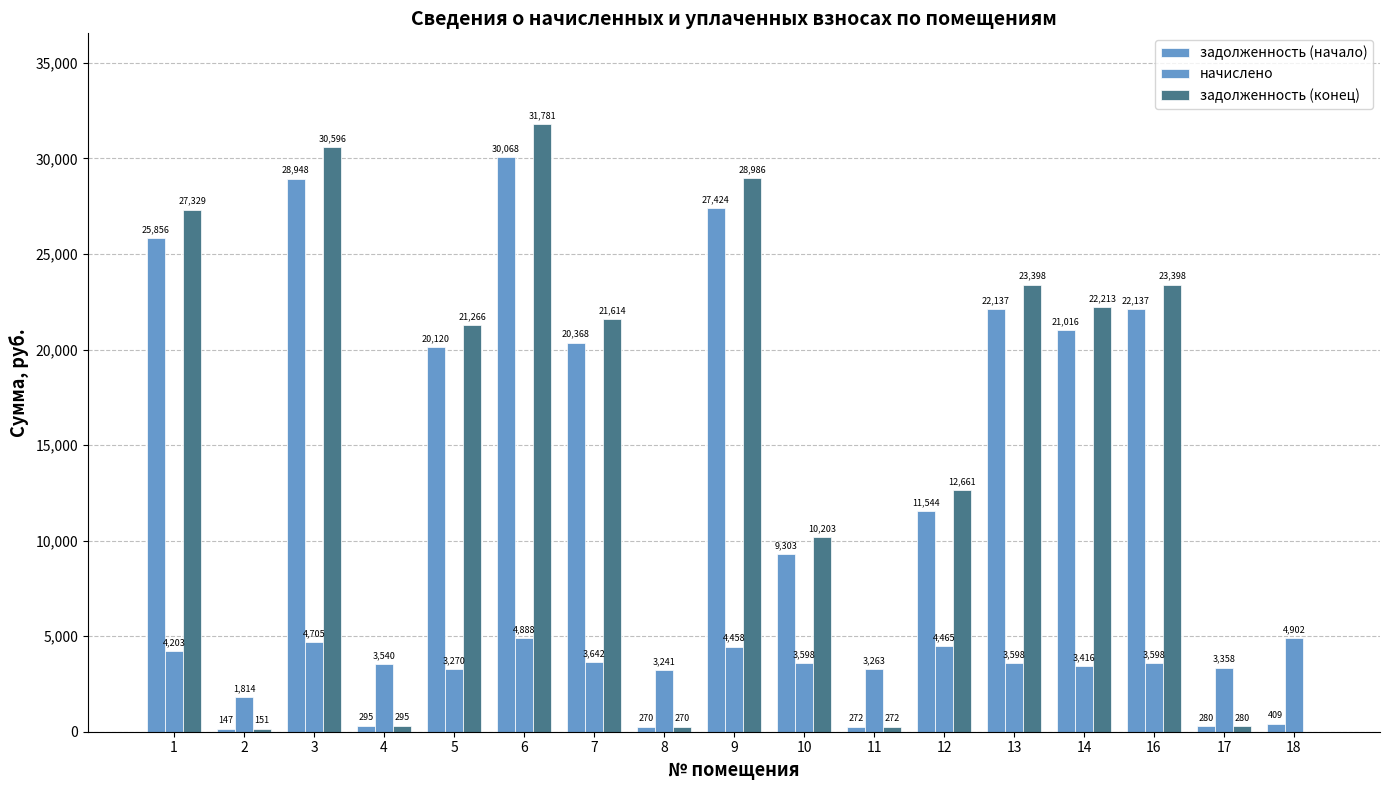

Which category has the lowest value in the начислено series?

2